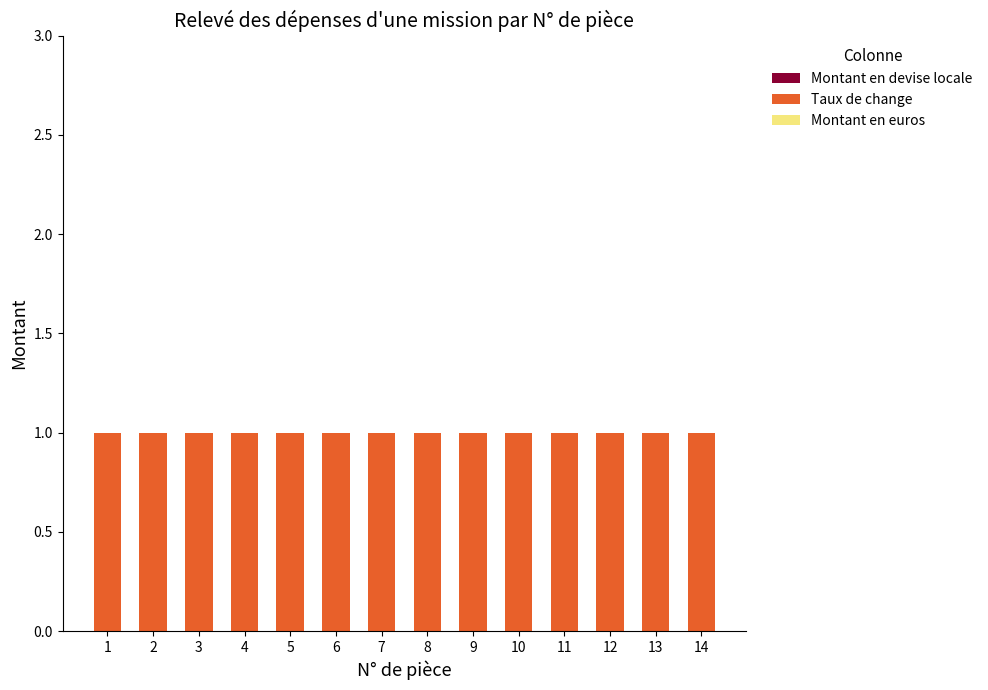

Between 3 and 13, which is larger?

3